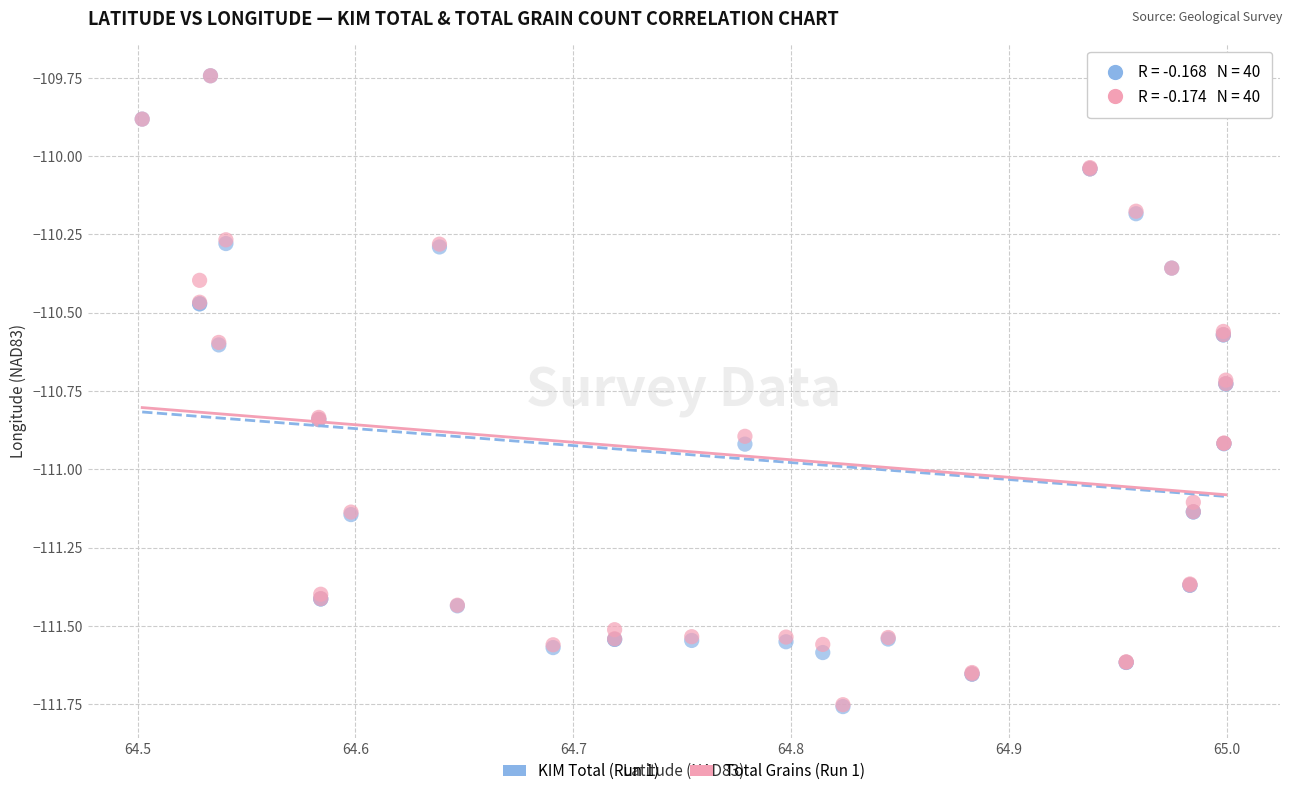

What are all the series names shown in the legend?

KIM Total (Run 1), Total Grains (Run 1)